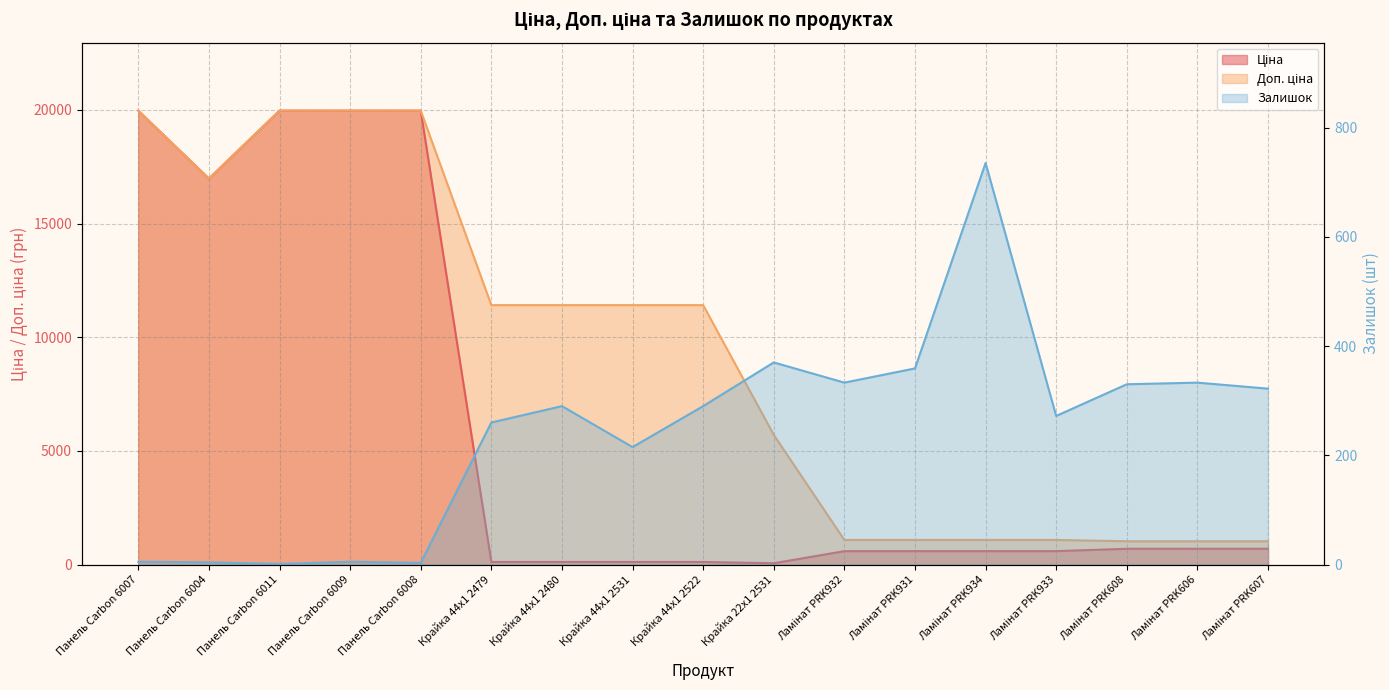

Does the chart have visible grid lines?

Yes